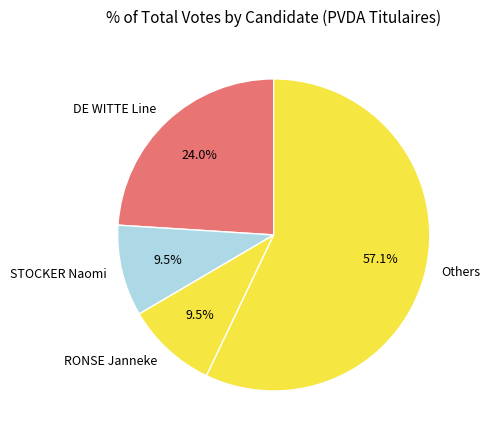

How much of the chart is everything except RONSE Janneke?

90.5%